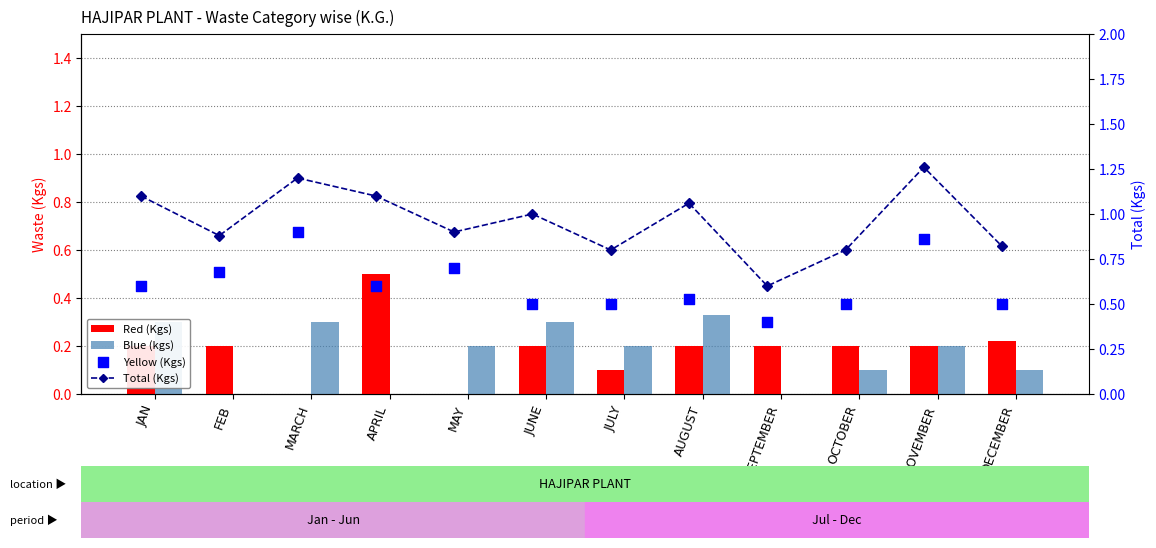

Which series reaches the maximum Y coordinate?

Total (Kgs)